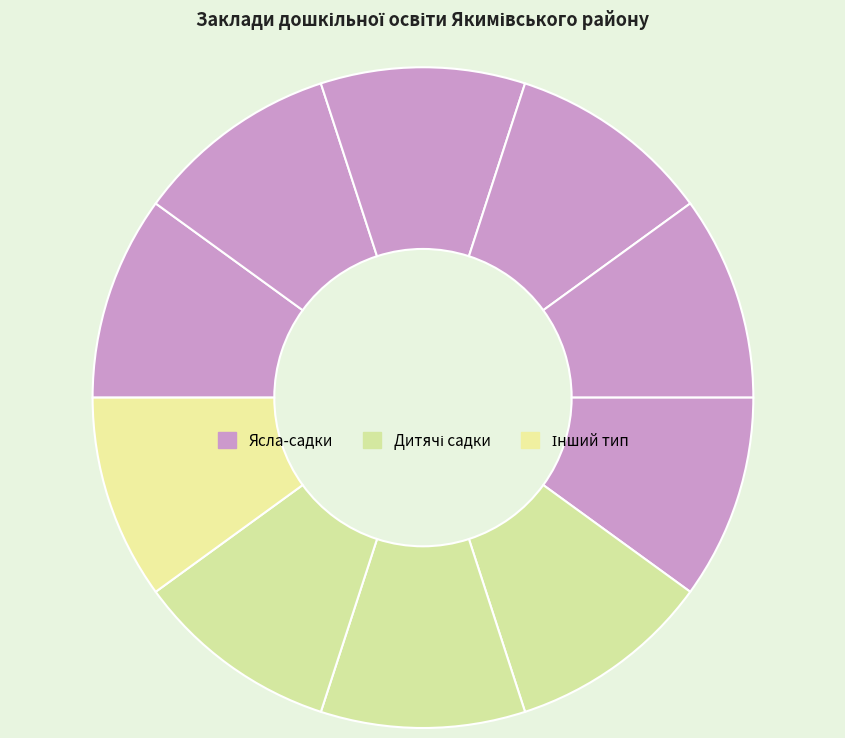

Count the number of slices in the pie.

10